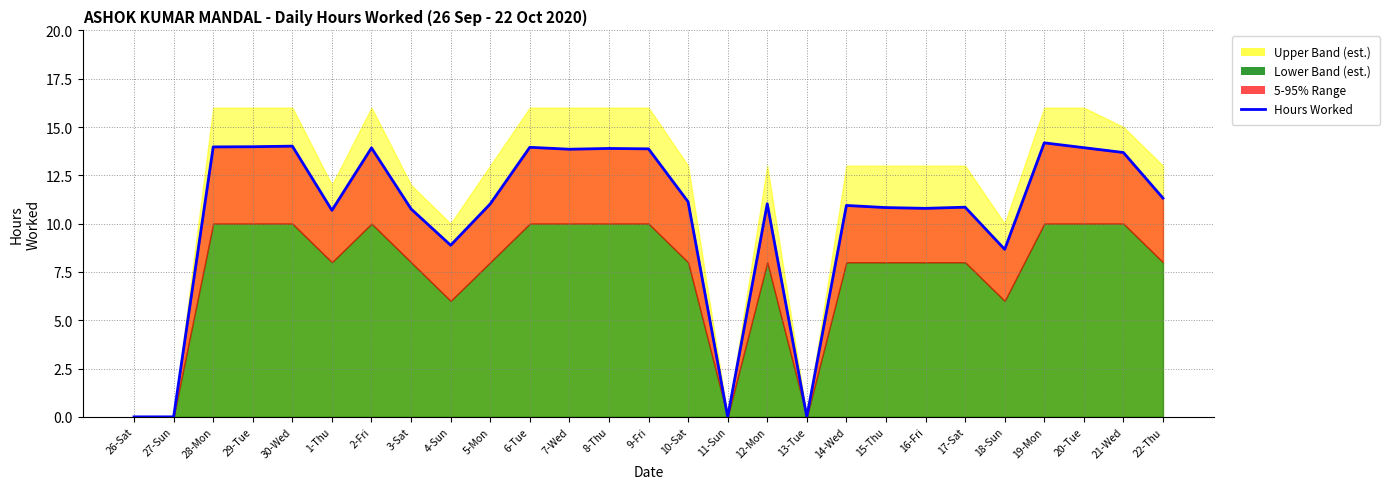

Rank the categories by value from lowest to highest.

26-Sat, 27-Sun, 11-Sun, 13-Tue, 18-Sun, 4-Sun, 1-Thu, 3-Sat, 16-Fri, 15-Thu, 17-Sat, 14-Wed, 5-Mon, 12-Mon, 10-Sat, 22-Thu, 21-Wed, 7-Wed, 9-Fri, 8-Thu, 2-Fri, 20-Tue, 6-Tue, 28-Mon, 29-Tue, 30-Wed, 19-Mon